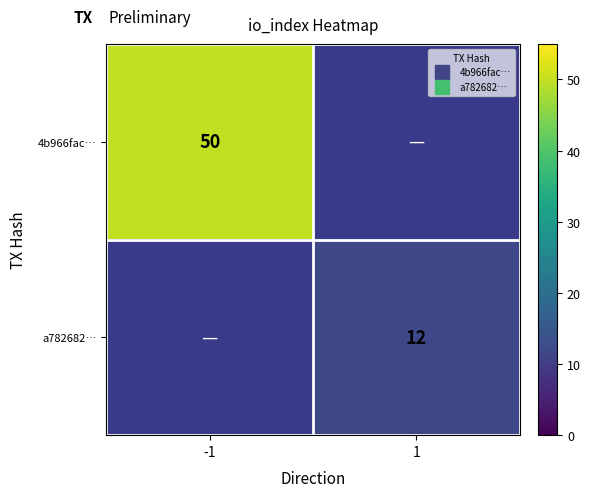

What is the greatest value displayed?

50.0